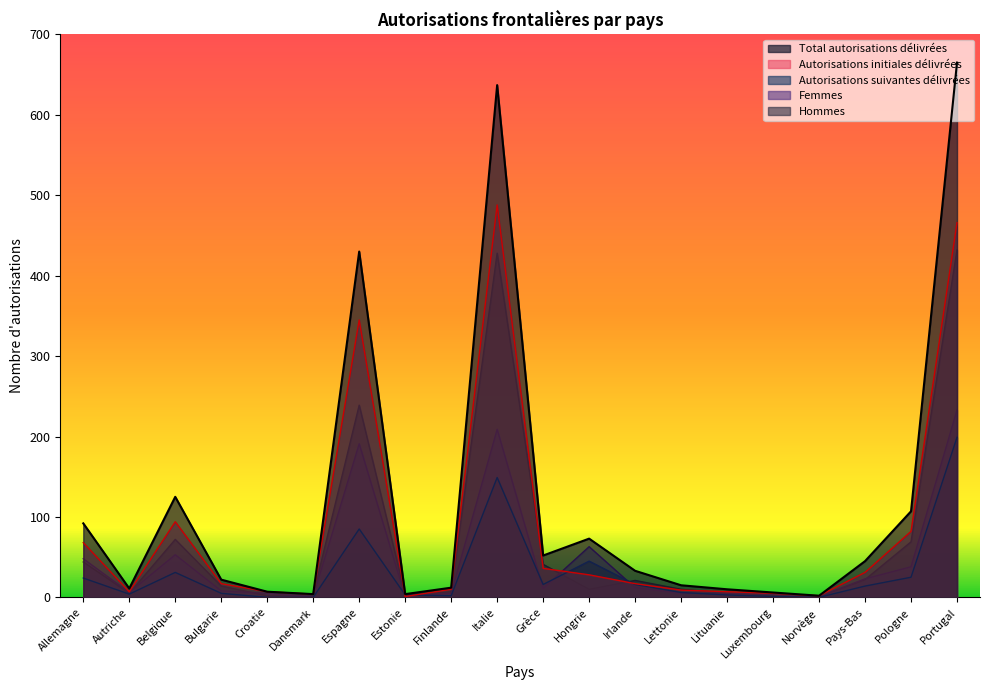

What is the approximate value of Autorisations initiales délivrées at Pays-Bas, to the nearest 50?

50